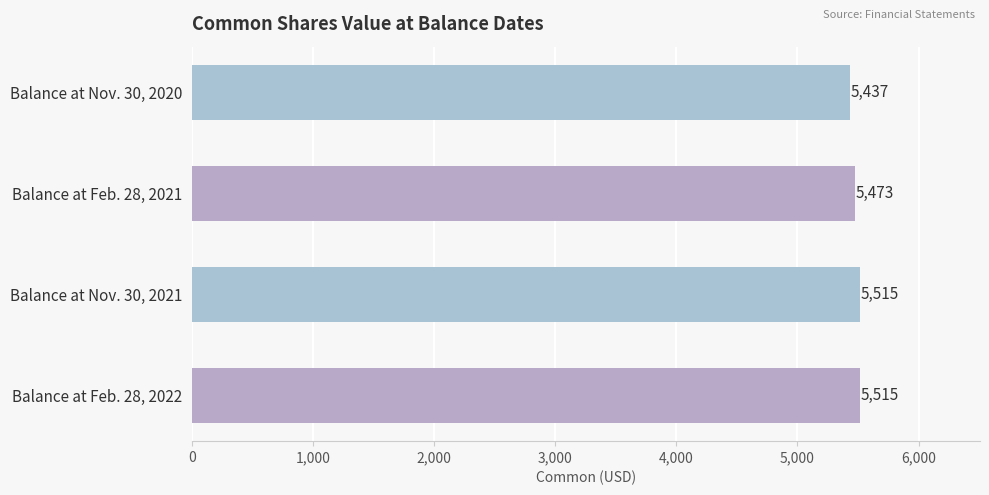

What position from the bottom is Balance at Nov. 30, 2021?

2